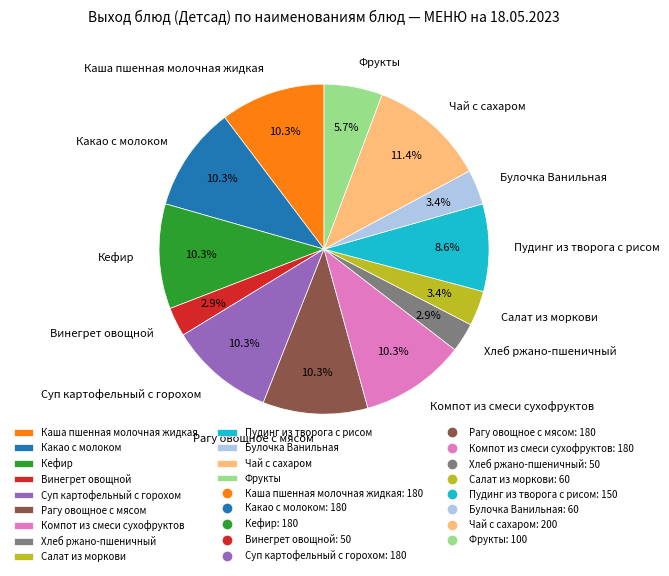

To the nearest percent, what is the combined percentage of Суп картофельный с горохом and Чай с сахаром?

22%